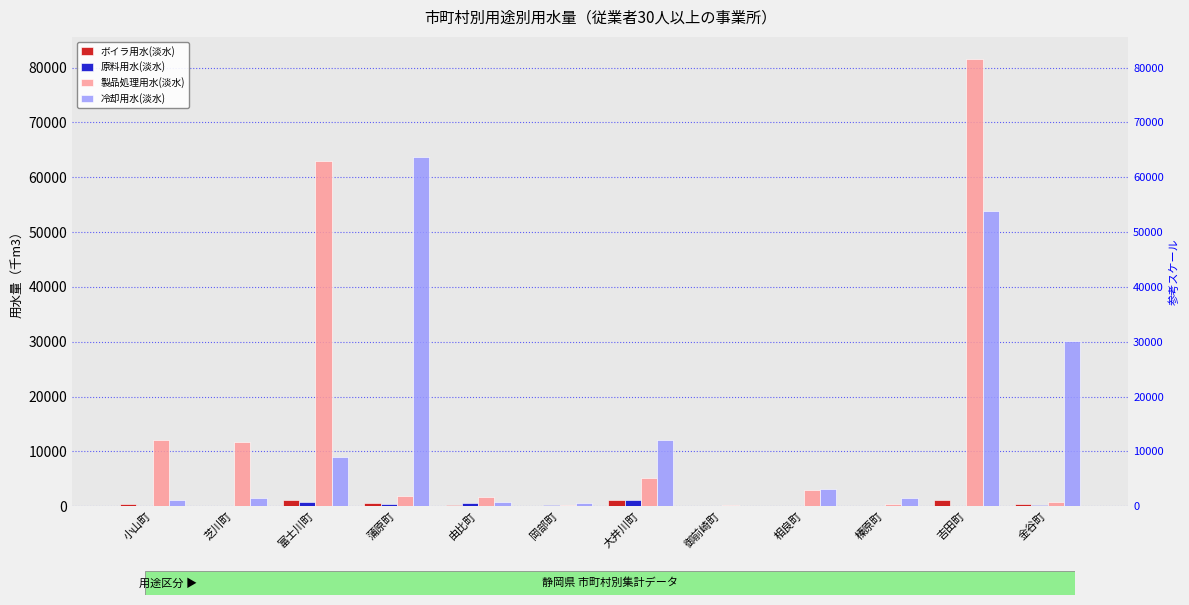

Between 大井川町 and 御前崎町, which series saw the biggest shift?

冷却用水(淡水)